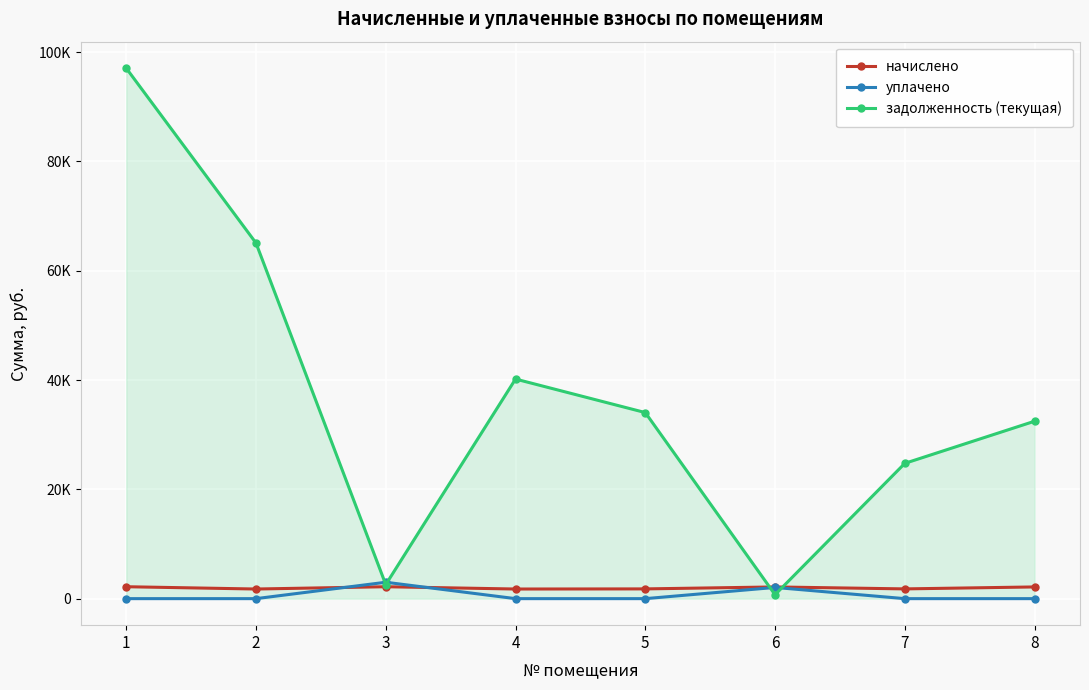

Where do начислено and уплачено first cross each other?

2 and 3